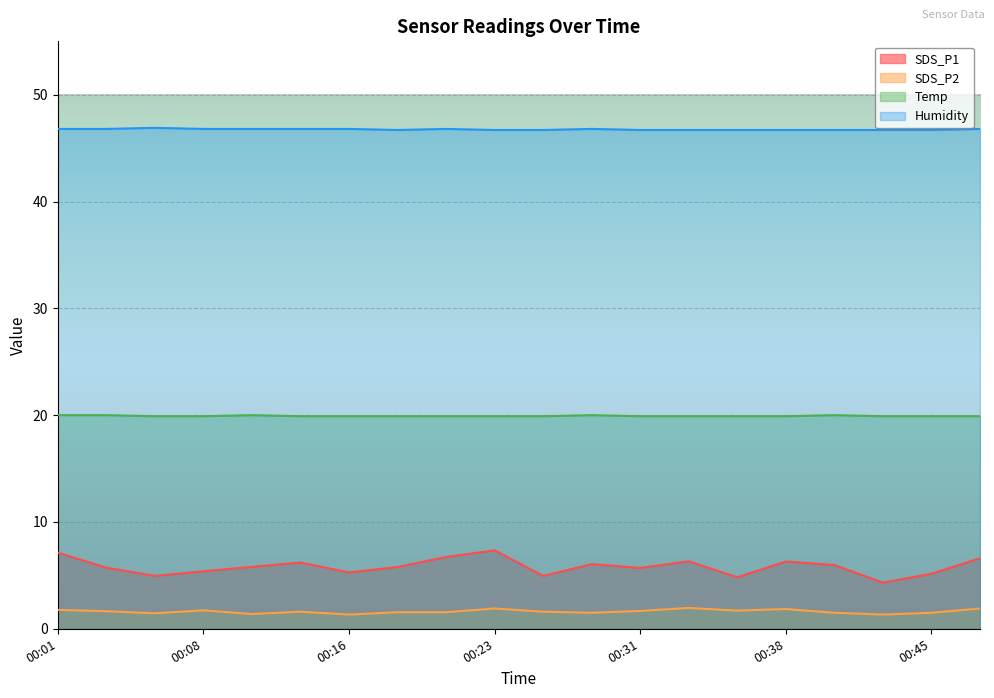

What is the maximum value shown in the chart?

46.9